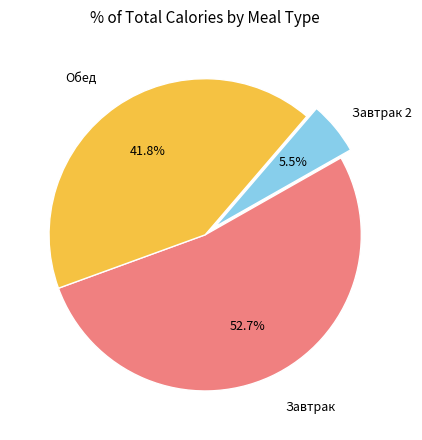

Is there any slice that represents more than half of the pie?

Yes